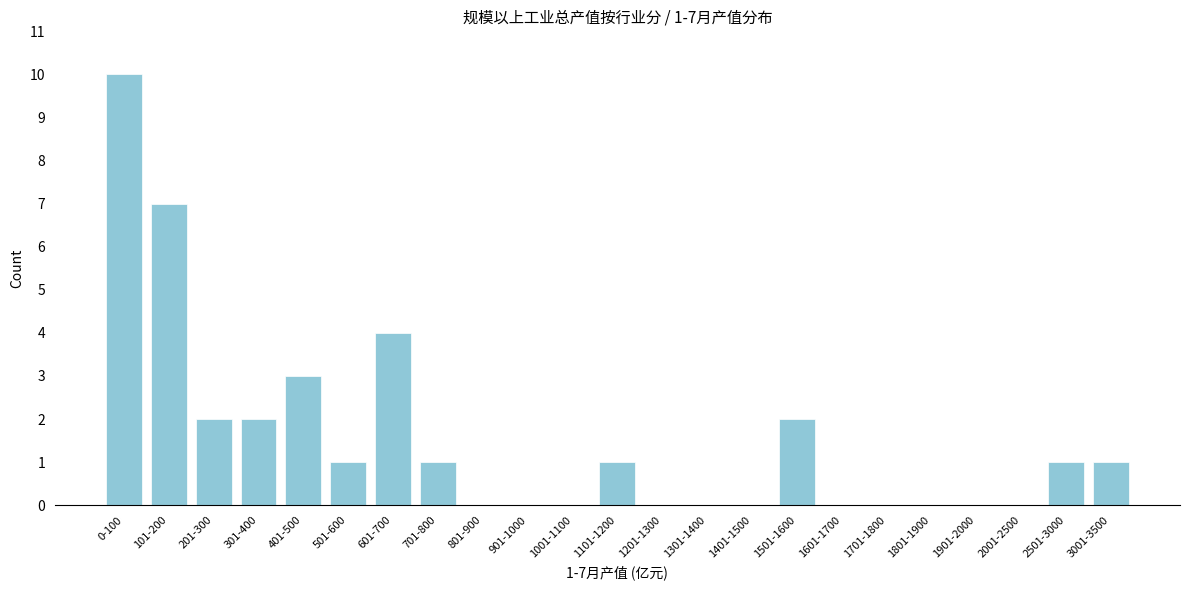

Reading right to left, extract all data points from this chart.

3001-3500=1	2501-3000=1	2001-2500=0	1901-2000=0	1801-1900=0	1701-1800=0	1601-1700=0	1501-1600=2	1401-1500=0	1301-1400=0	1201-1300=0	1101-1200=1	1001-1100=0	901-1000=0	801-900=0	701-800=1	601-700=4	501-600=1	401-500=3	301-400=2	201-300=2	101-200=7	0-100=10